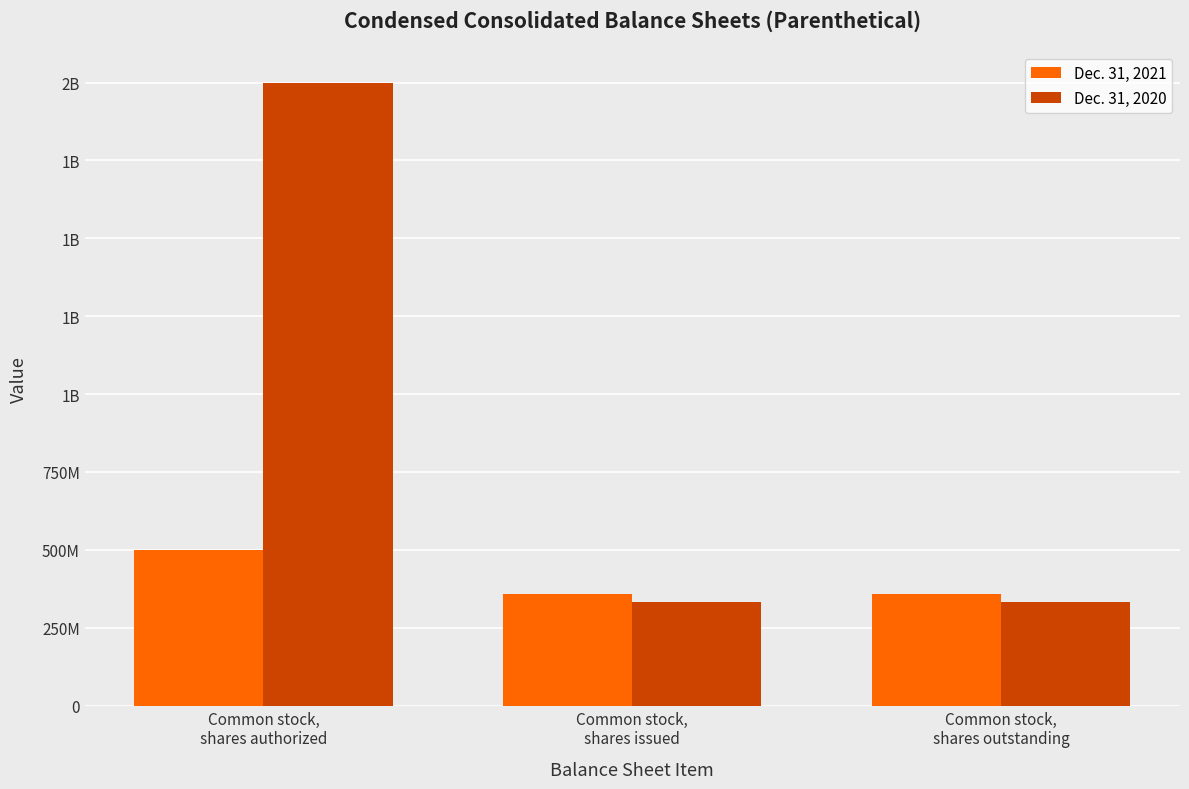

What are all the series names shown in the legend?

Dec. 31, 2021, Dec. 31, 2020